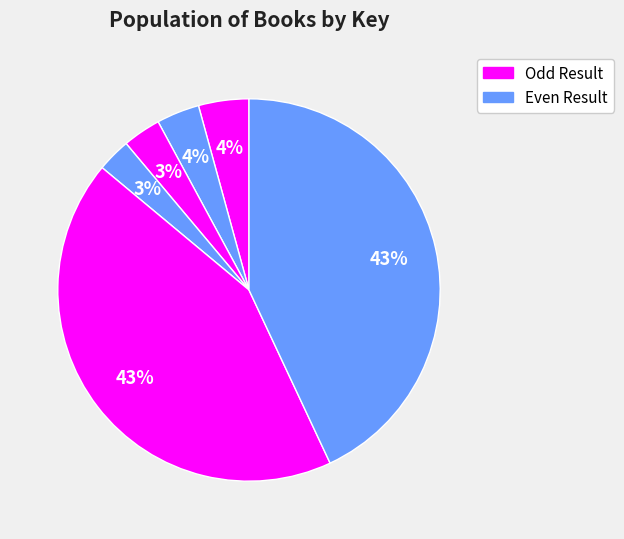

How many segments does this pie chart have?

6